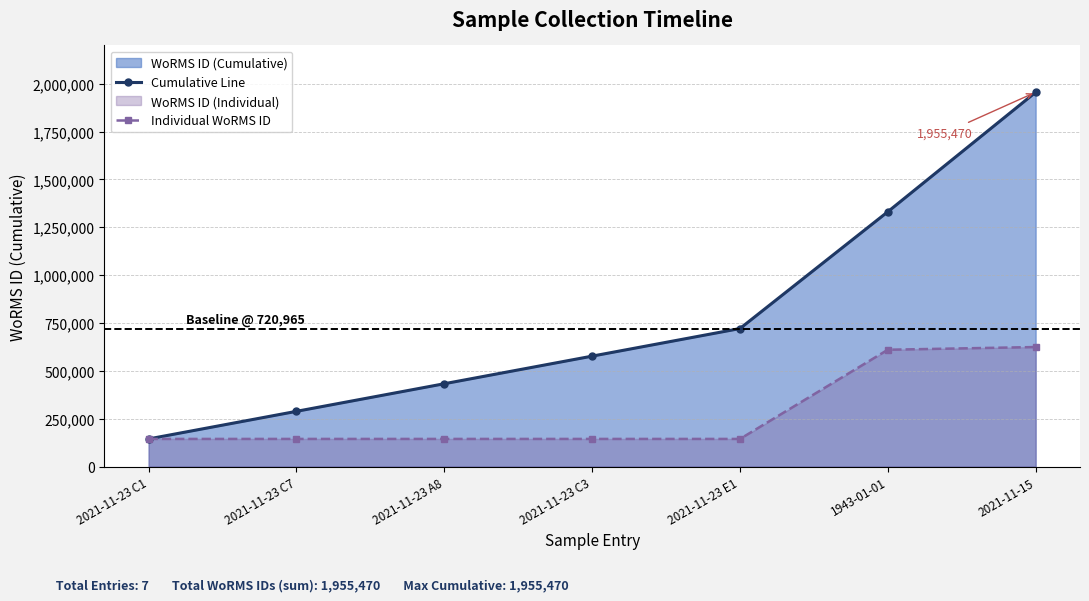

How many data points in Cumulative Line are above 576772?

3